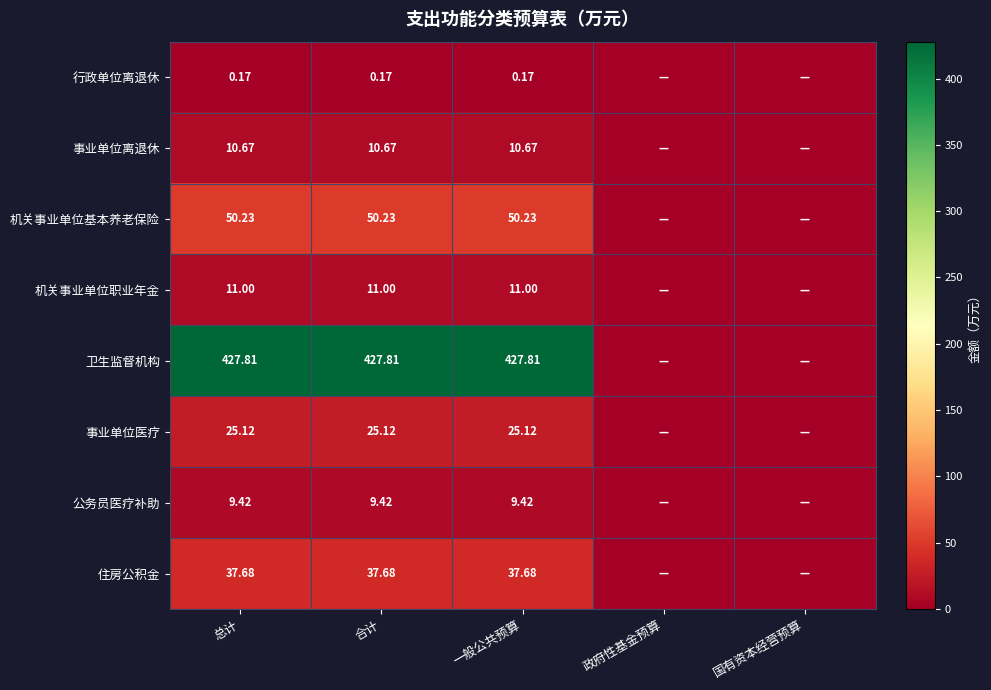

Is the value of 卫生监督机构 at 合计 greater than the value of 公务员医疗补助 at 合计?

Yes